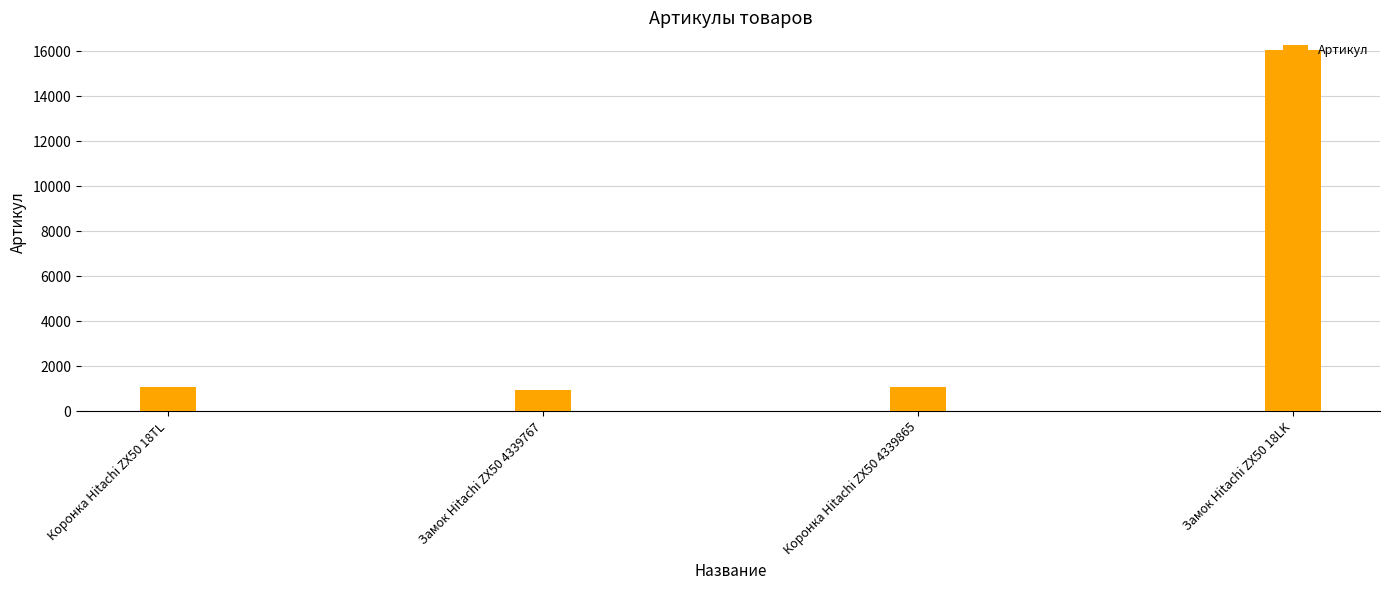

What is the difference between the values at Замок Hitachi ZX50 18LK and Замок Hitachi ZX50 4339767?

15114